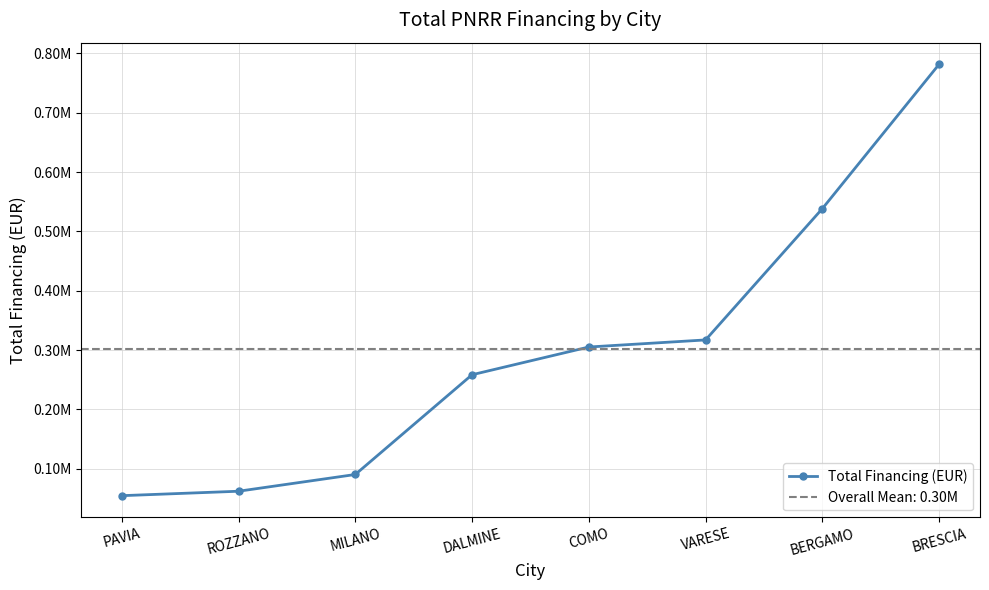

Read the value at COMO.

305136.0